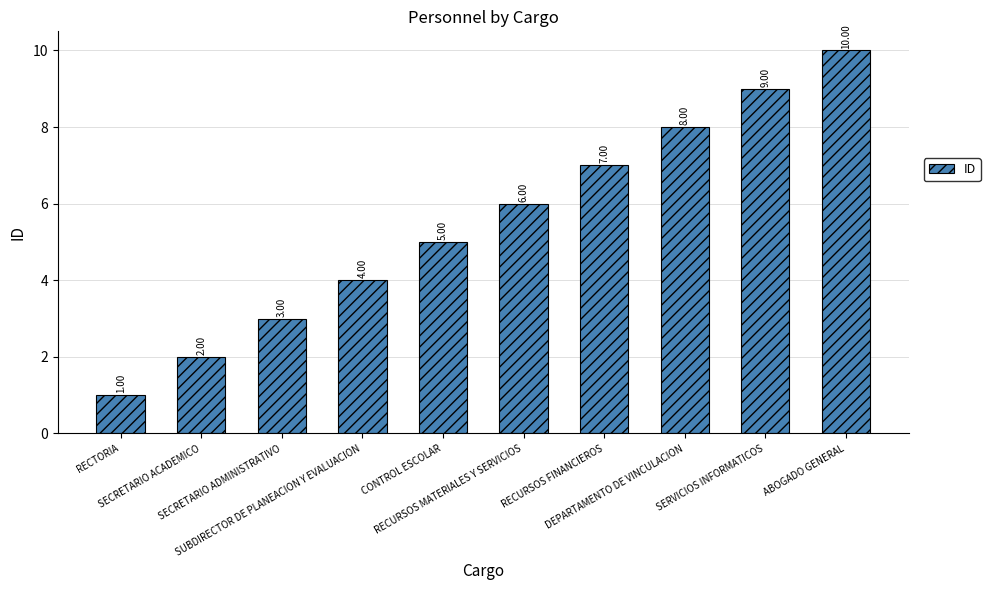

What position from the right is SECRETARIO ADMINISTRATIVO?

8